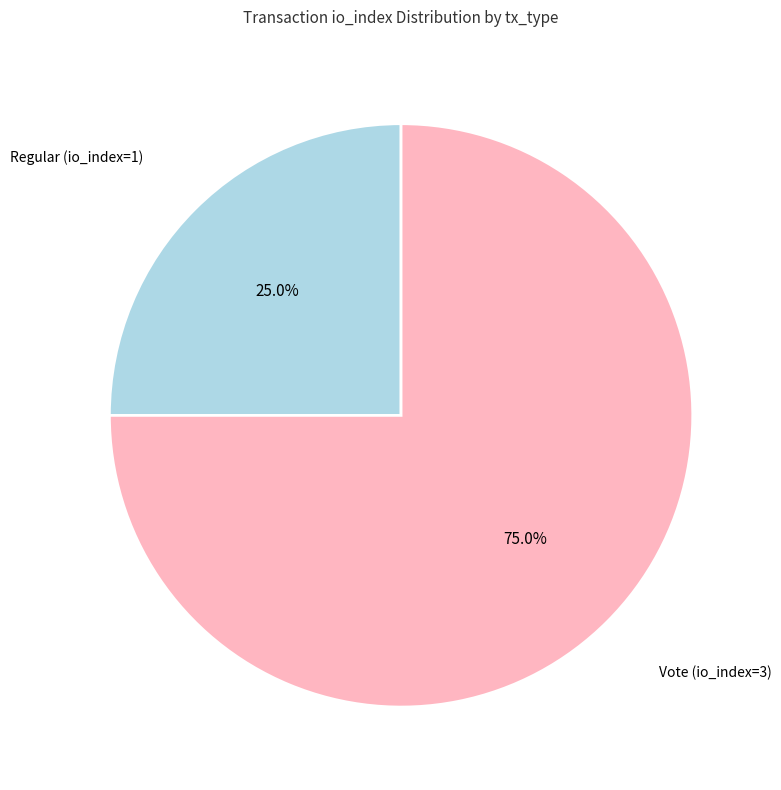

Which category has the smallest portion of the pie?

Regular (io_index=1)